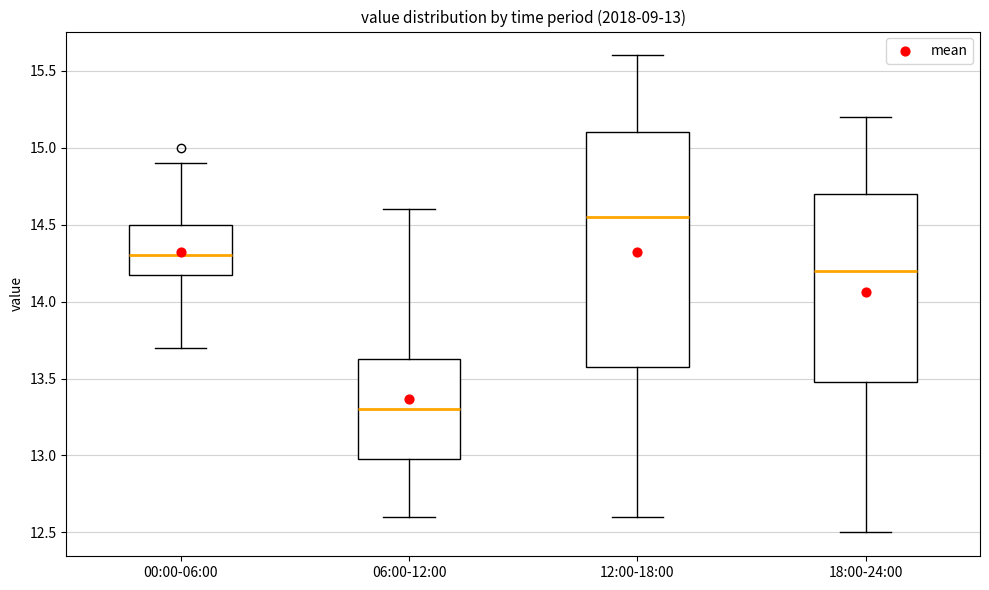

Which box has the lowest median line?

06:00-12:00